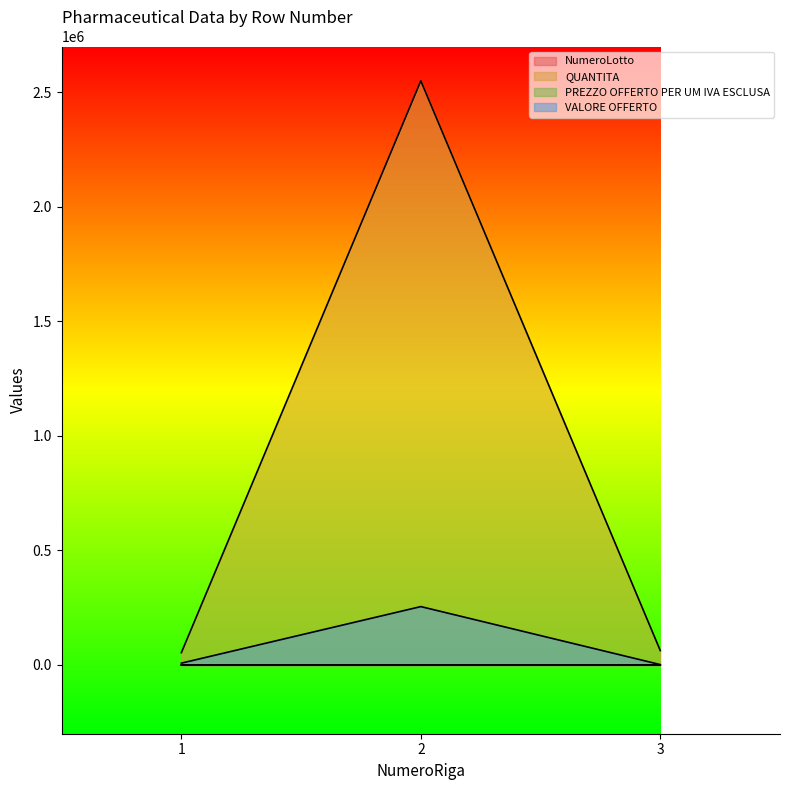

Rank the series by their maximum value, from lowest to highest.

PREZZO OFFERTO PER UM IVA ESCLUSA, NumeroLotto, VALORE OFFERTO, QUANTITA